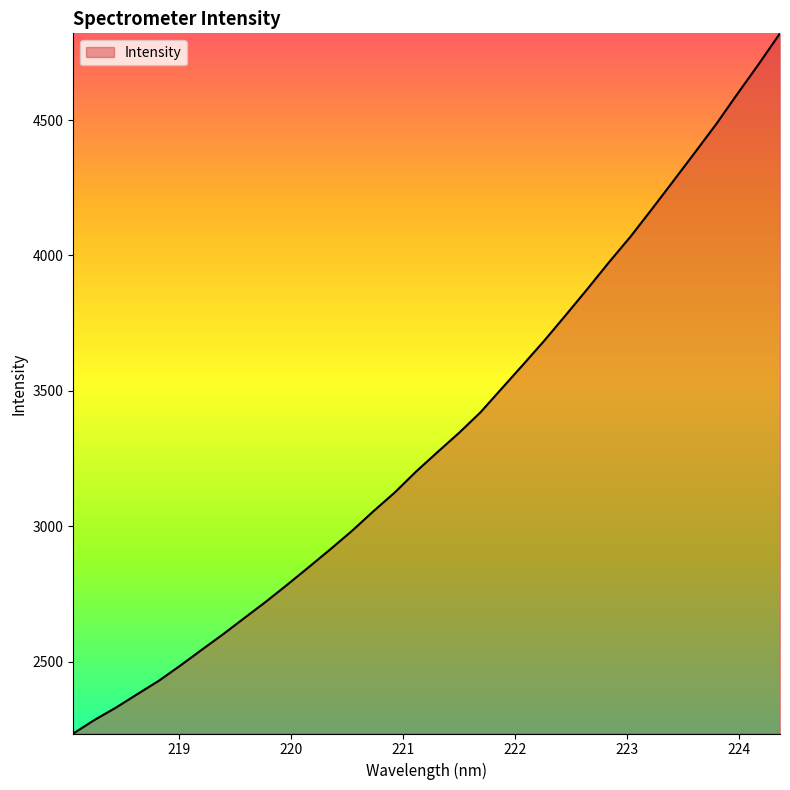

What is the smallest value displayed?

2234.2